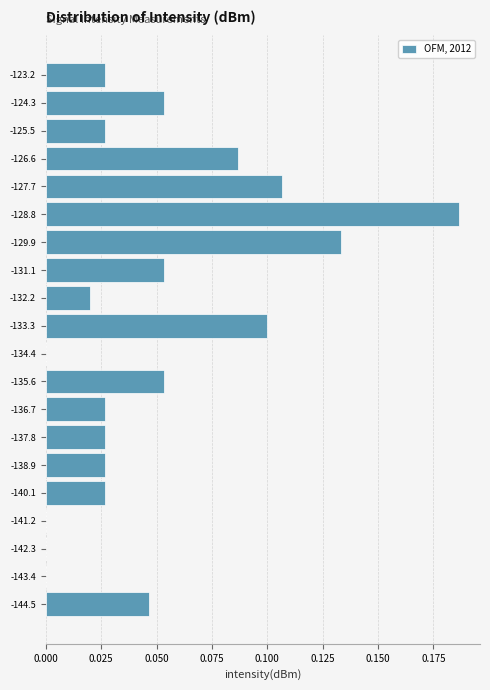

The value at -136.7 is 0.0. True or false?

True